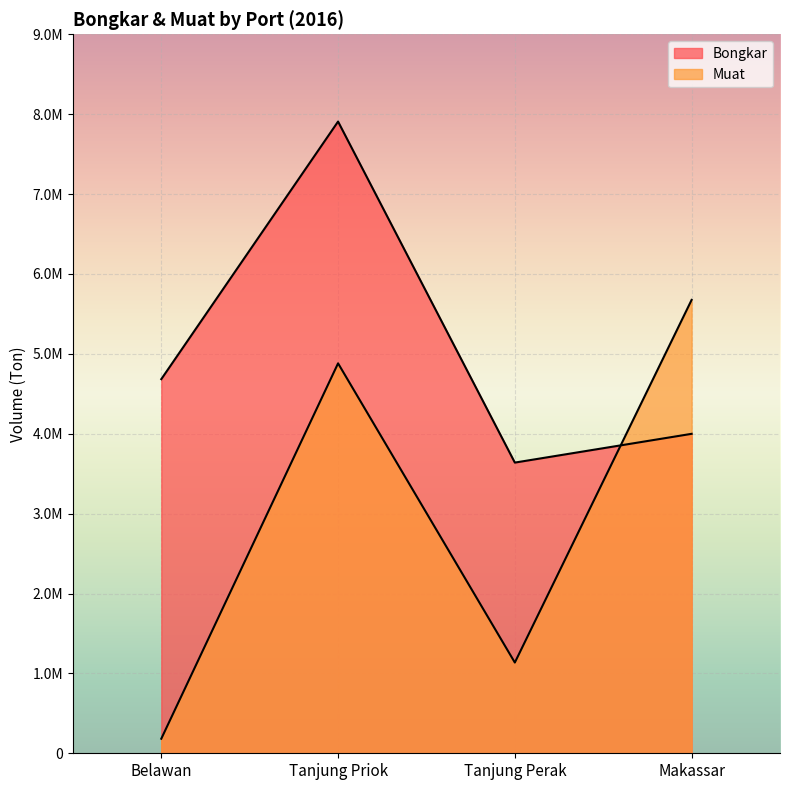

What is the total value across all series at Tanjung Priok?

12788704